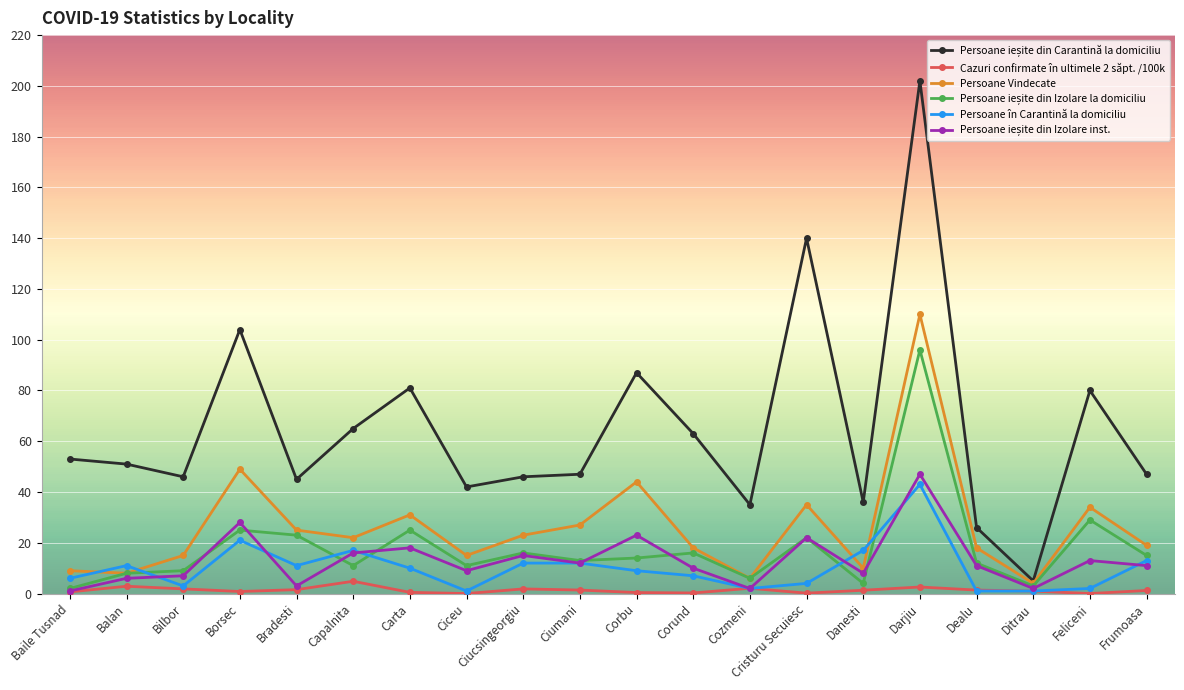

After their last crossing, which series has the higher values: Persoane în Carantină la domiciliu or Persoane Vindecate?

Persoane Vindecate